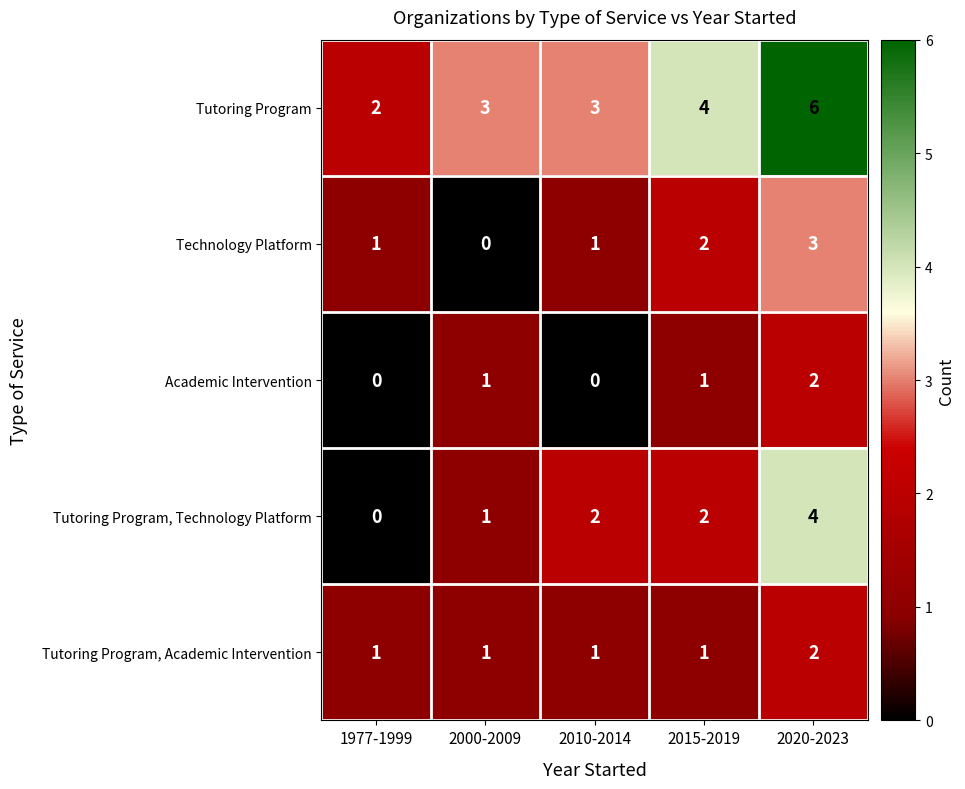

At which category does the chart reach its peak across all series?

2020-2023